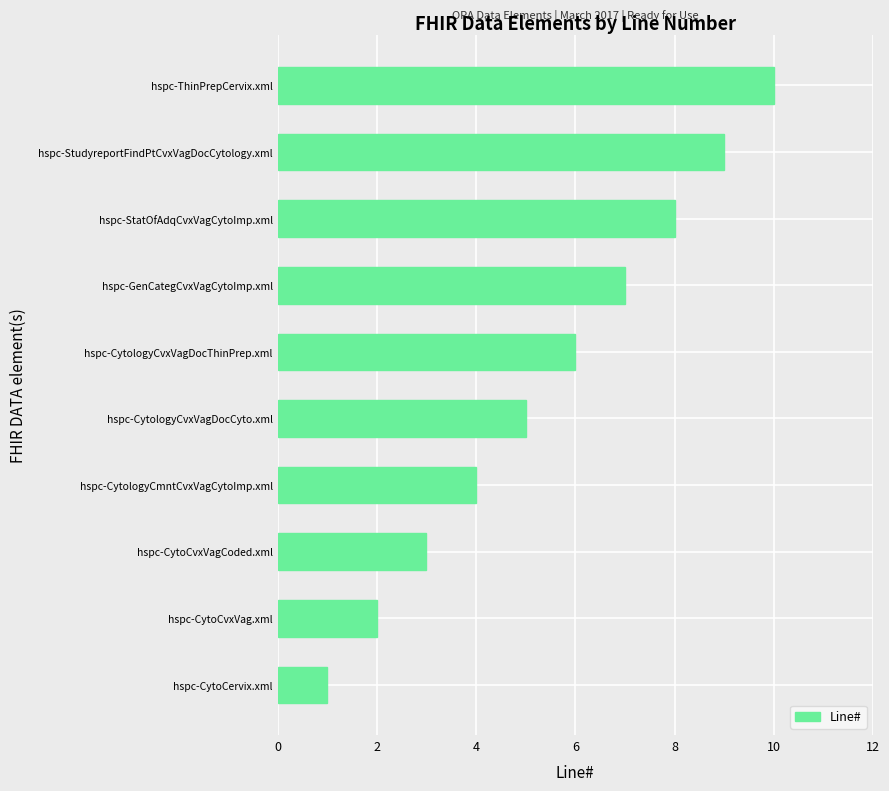

What is the greatest value displayed?

10